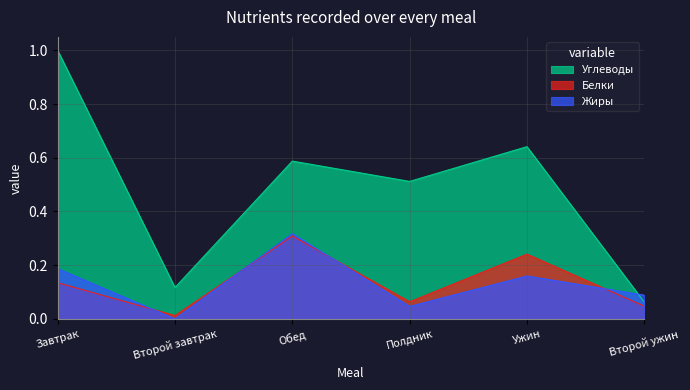

What is the label of the 2nd point from the right?

Ужин